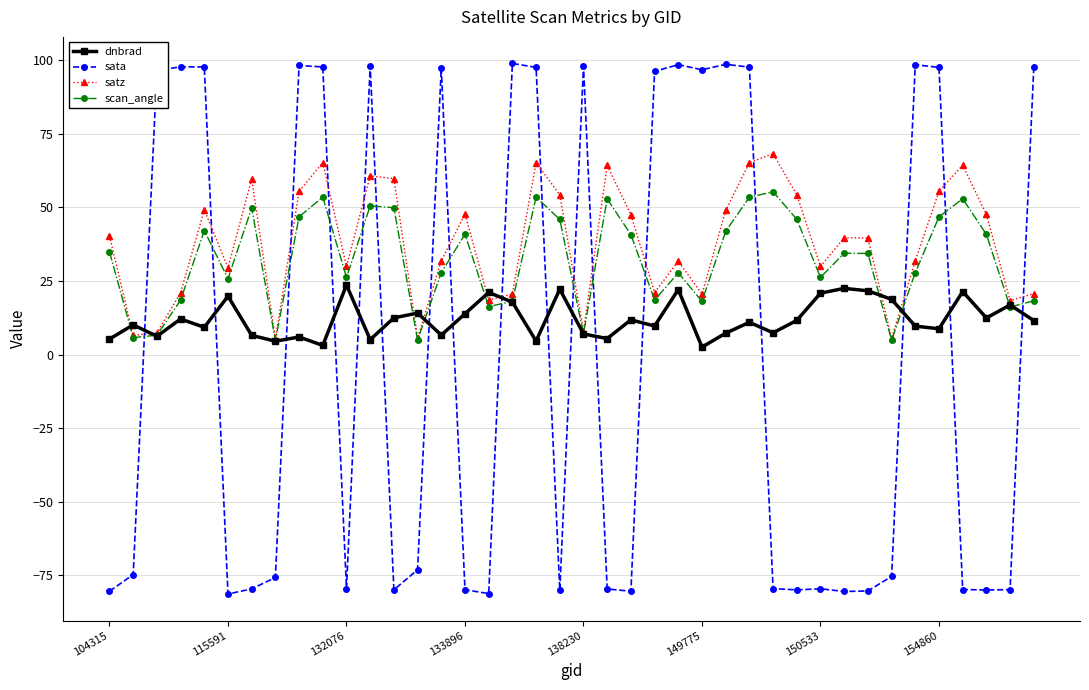

Which series has the largest range (max minus min)?

sata